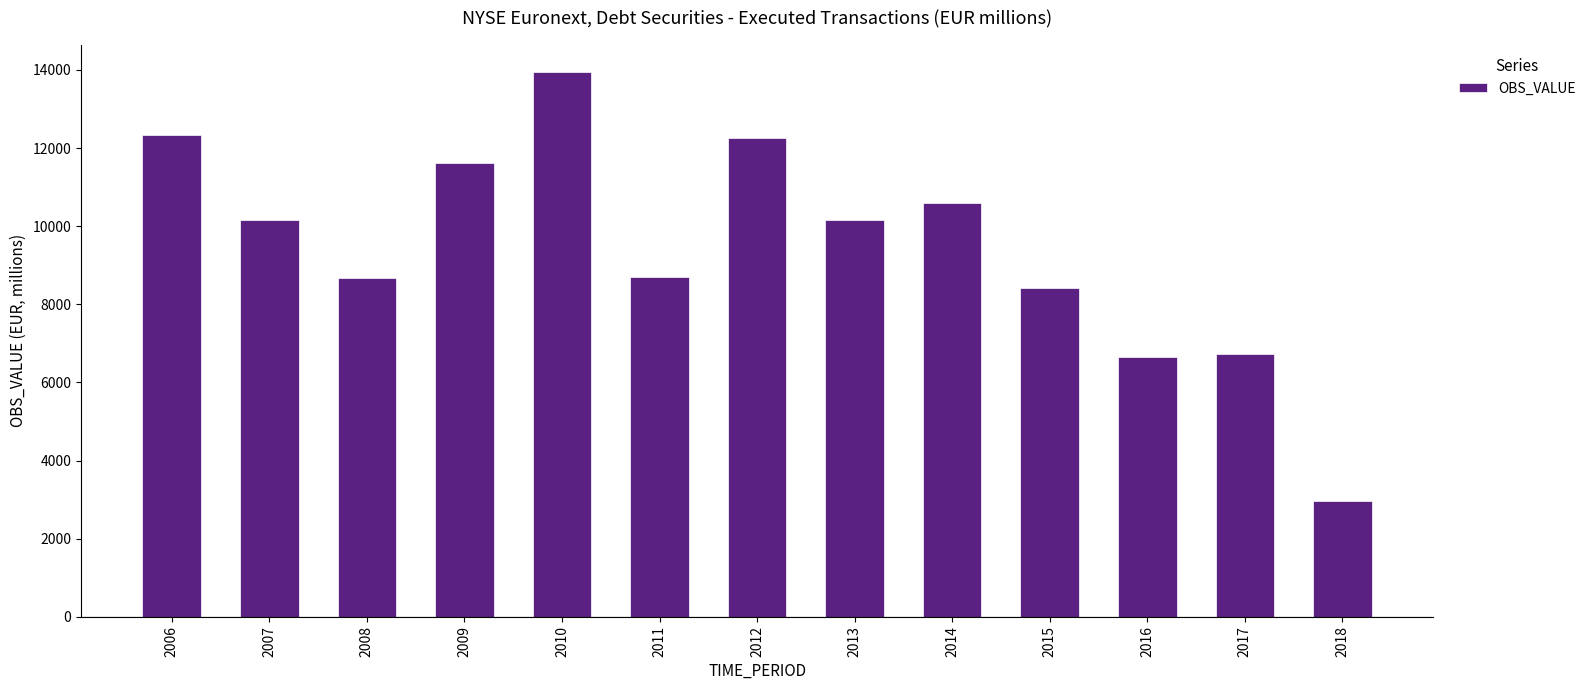

Count the number of categories in the chart.

13